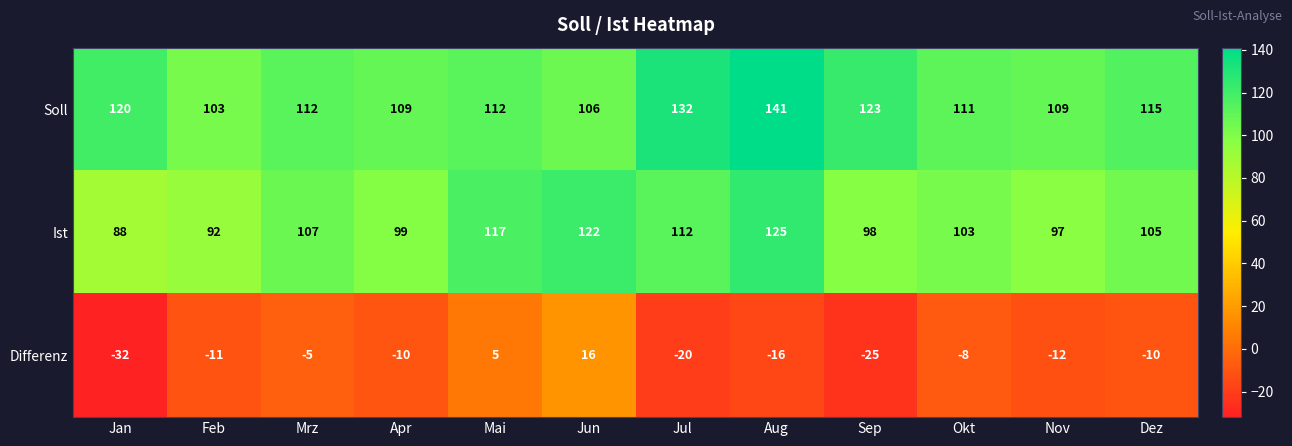

True or false: Differenz has a value of 5 at Jun.

False